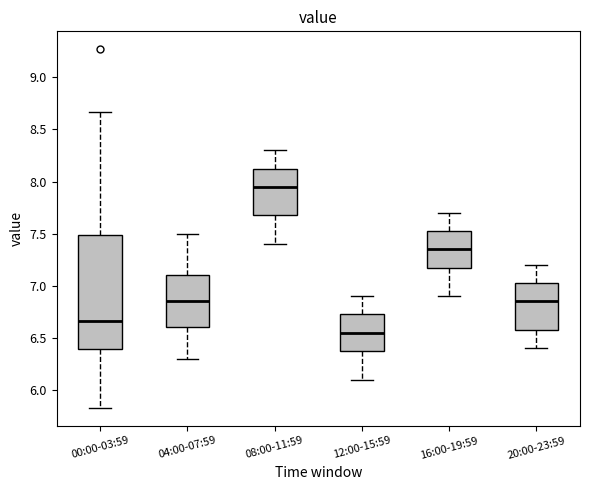

Comparing the boxes themselves (not the whiskers), which one is the tallest?

00:00-03:59